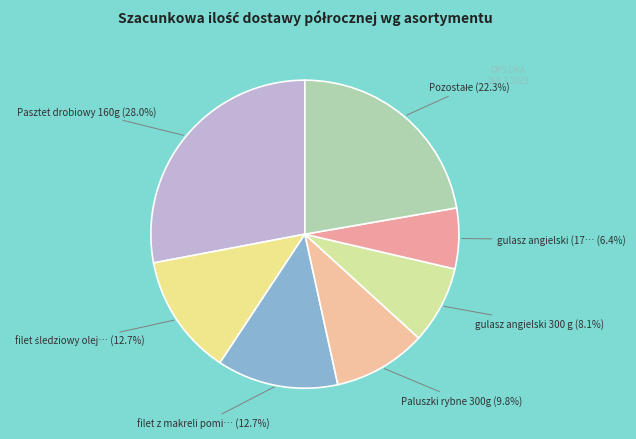

How many segments does this pie chart have?

7